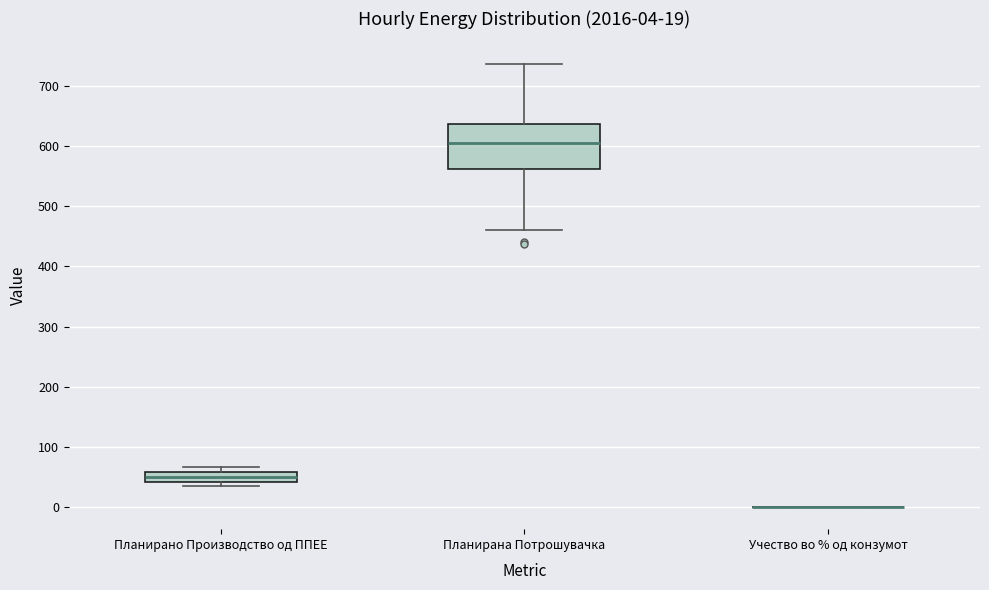

Which box is the tallest, from its lower edge to its upper edge?

Планирана Потрошувачка